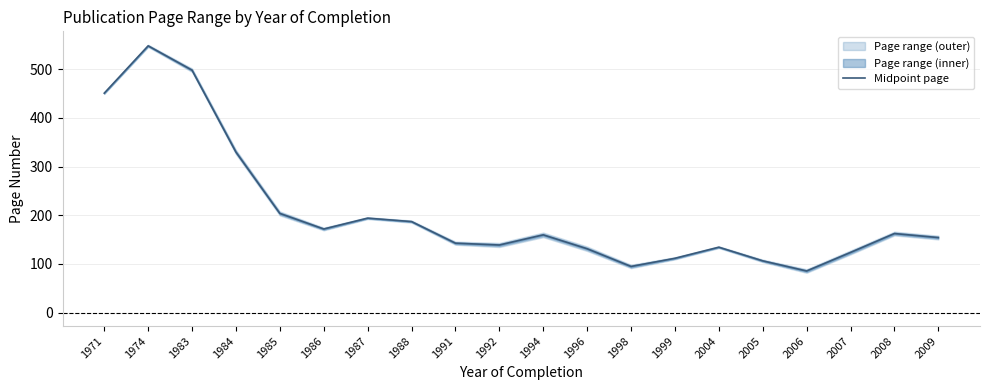

What is the sum of the values at 1987 and 1984?

524.0